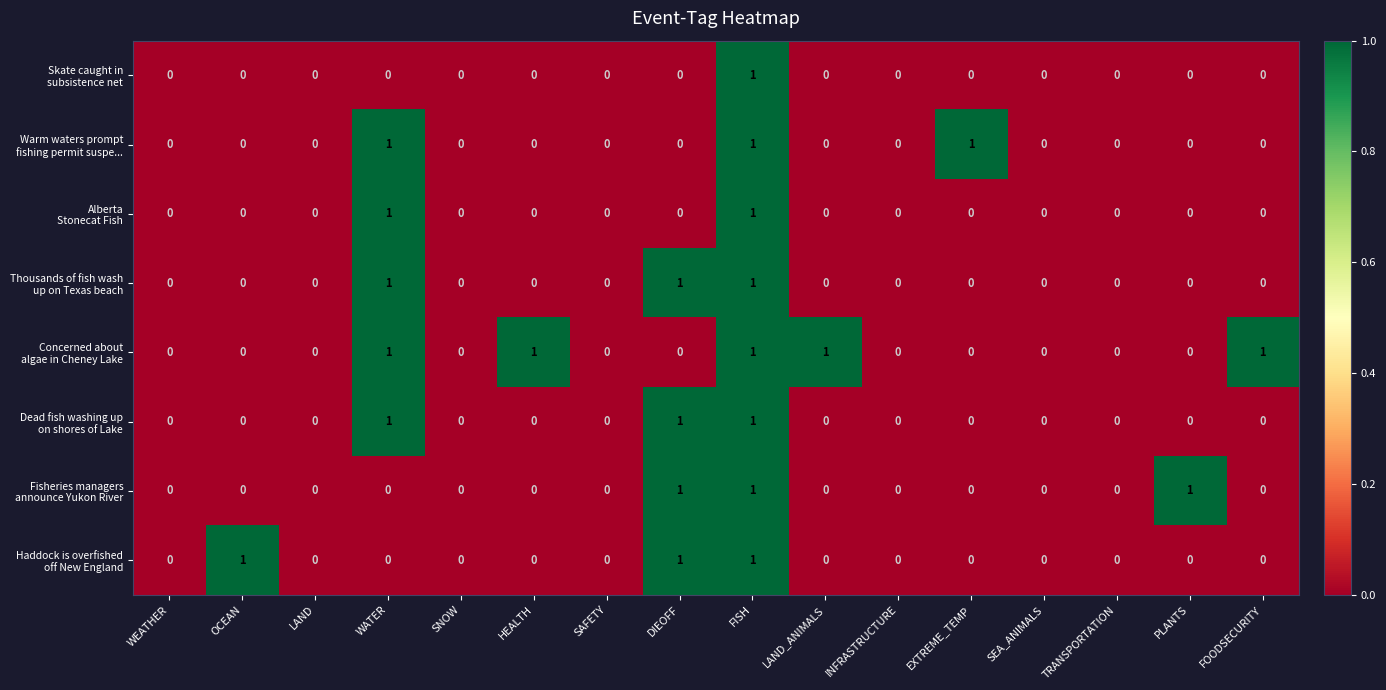

Count the number of data series in this chart.

8